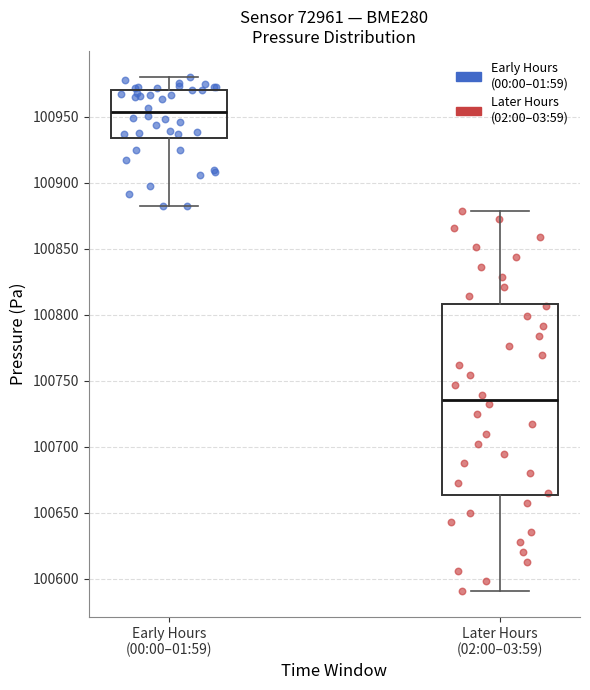

Where does the upper whisker of the box for Later Hours (02:00–03:59) end on the y-axis? The values are not printed on the chart, so give them approximately, as read against the axis.

100880